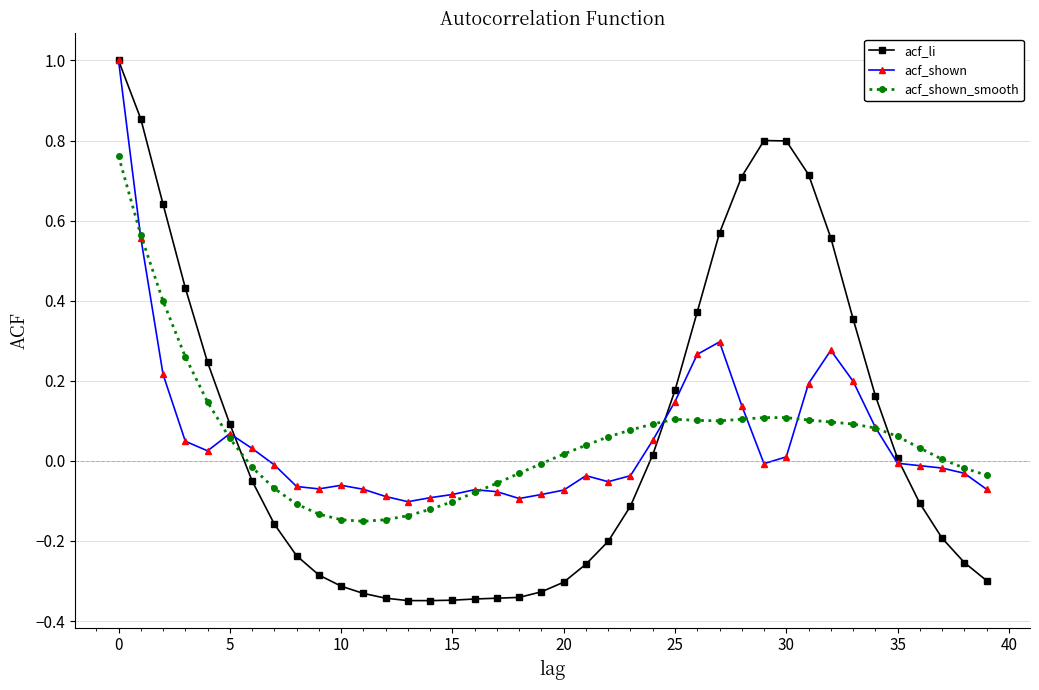

What is the maximum value shown in the chart?

1.0